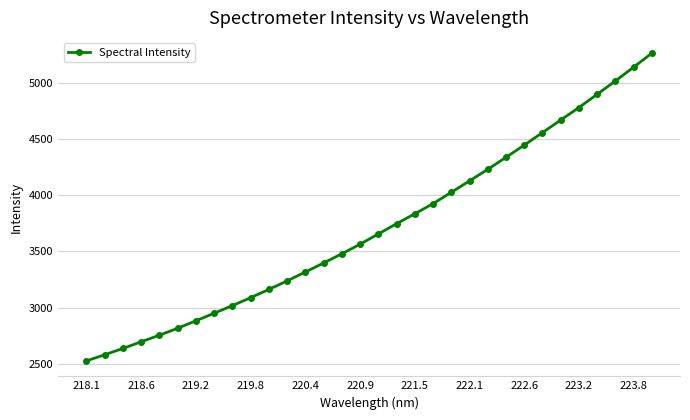

What is the smallest value displayed?

2525.0